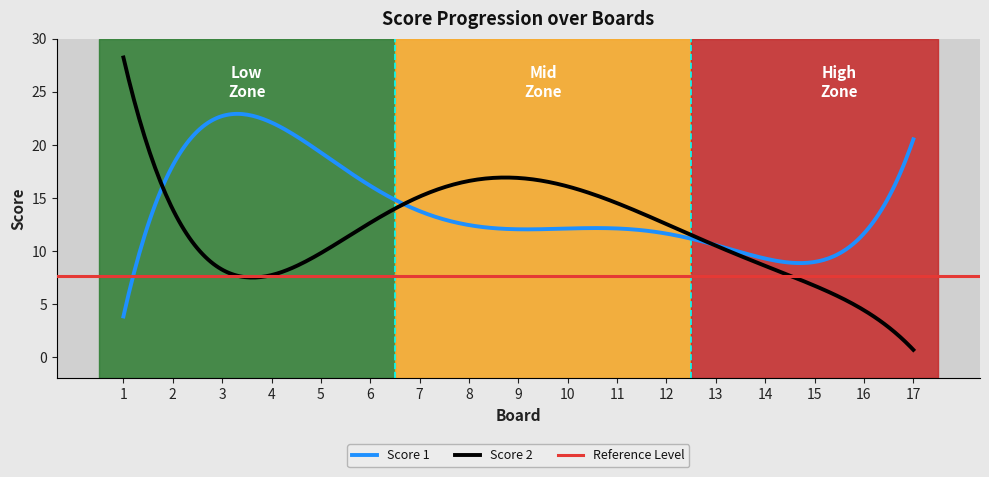

What is the maximum value for Score 2?

28.2